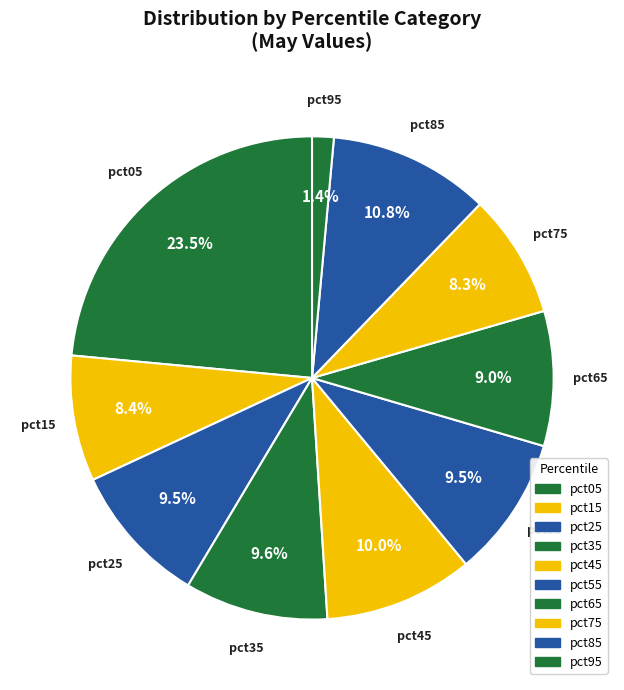

Combined, do pct15 and pct45 account for over 50%?

No